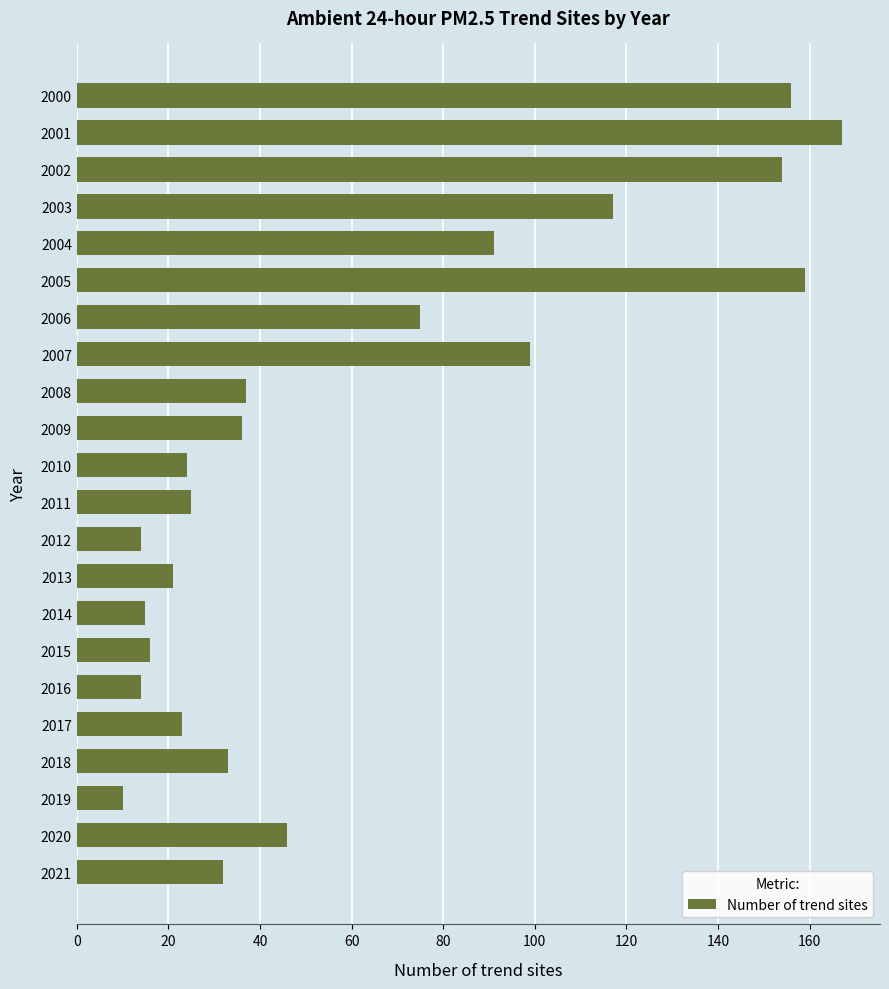

Are the bars horizontal?

Yes